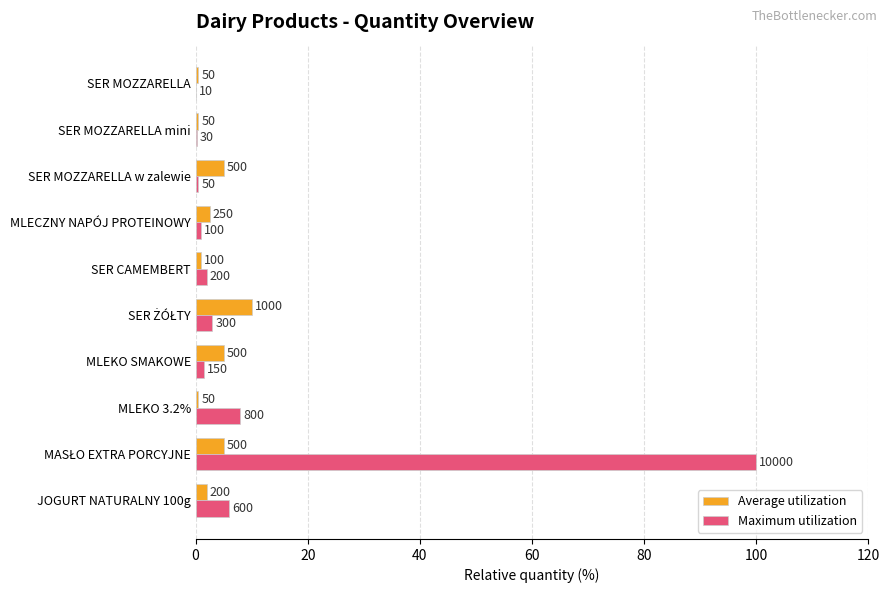

What are all the series names shown in the legend?

Average utilization, Maximum utilization